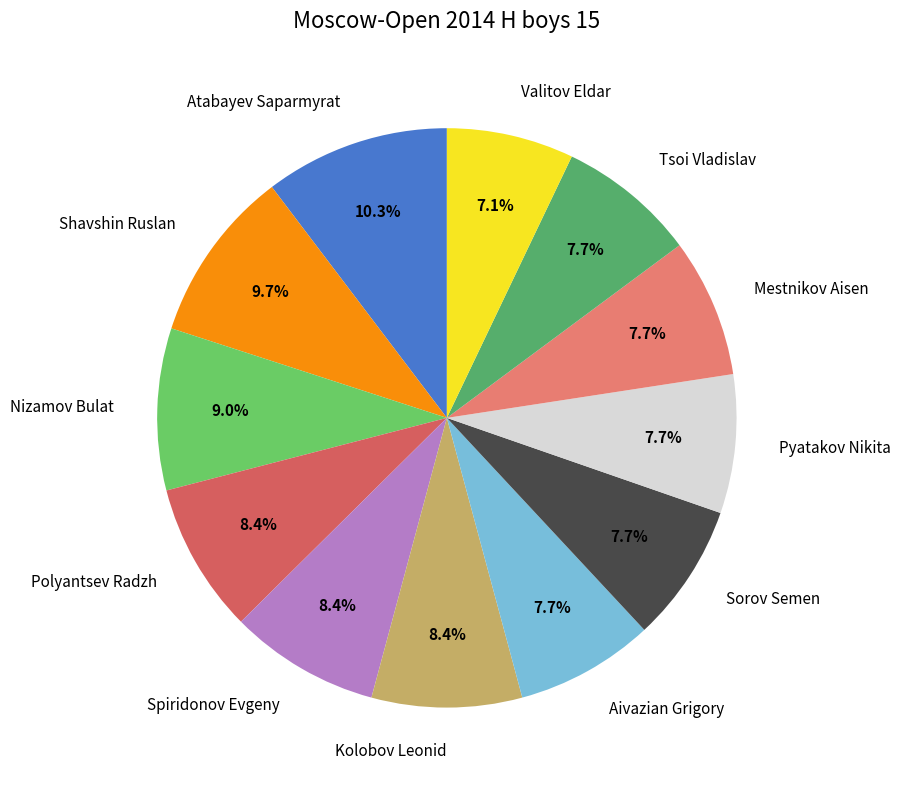

How much of the chart is everything except Kolobov Leonid?

91.6%